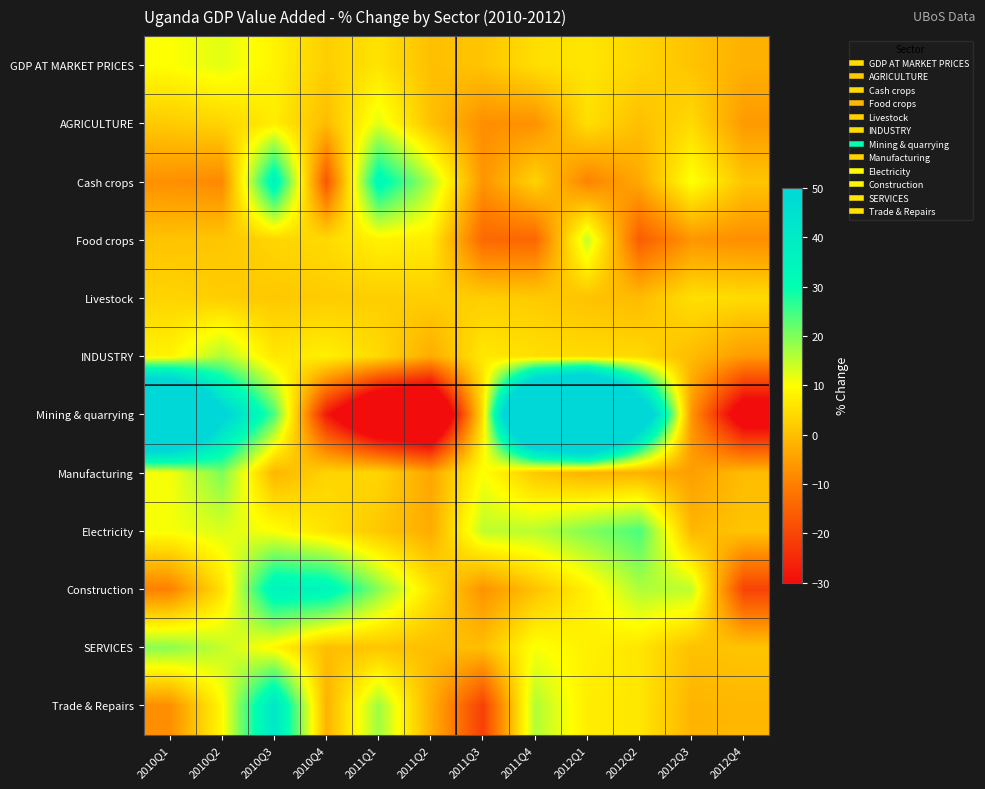

Which label corresponds to the largest value in the chart?

2012Q1